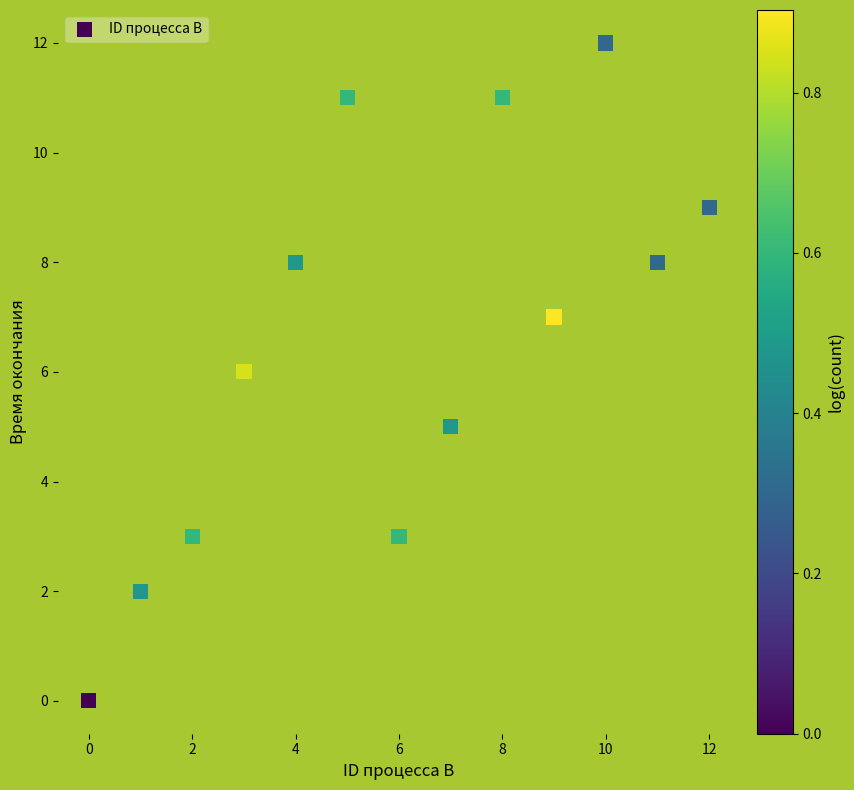

What is the range of Y values (max minus min)?

12